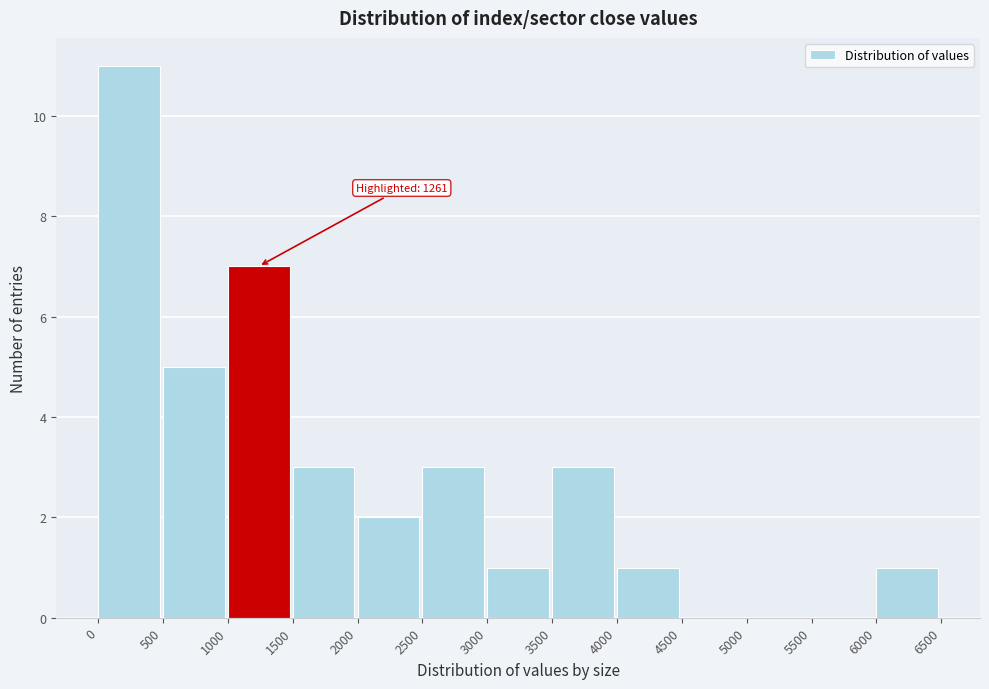

Over which range of the x-axis is the bar tallest?

0 to 500